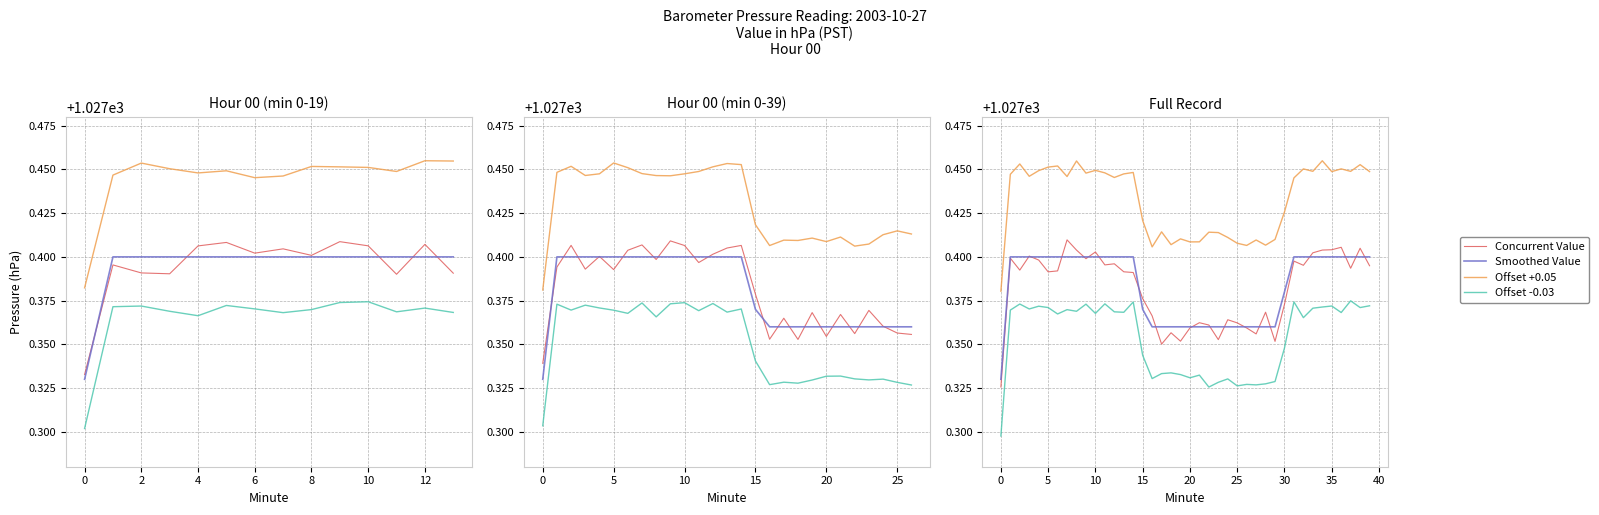

Rank the series at 22 from lowest to highest value.

Offset -0.03, Smoothed Value, Concurrent Value, Offset +0.05